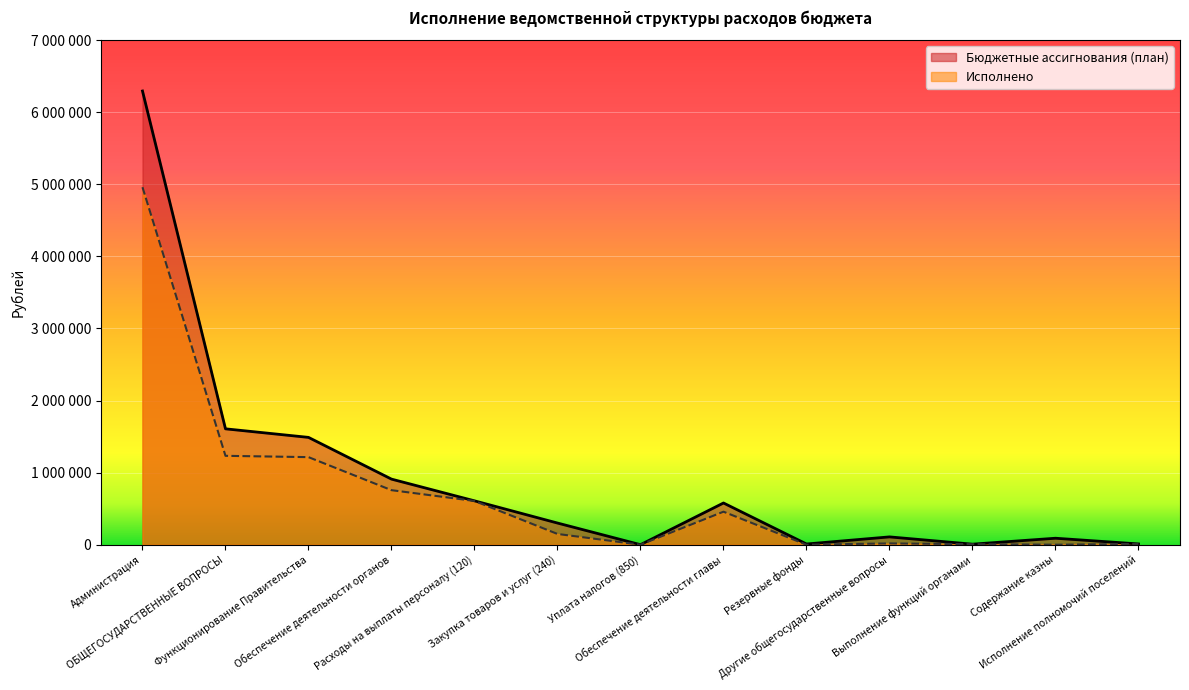

What is the value of the Исполнено point at the 7th from the left?

362.9